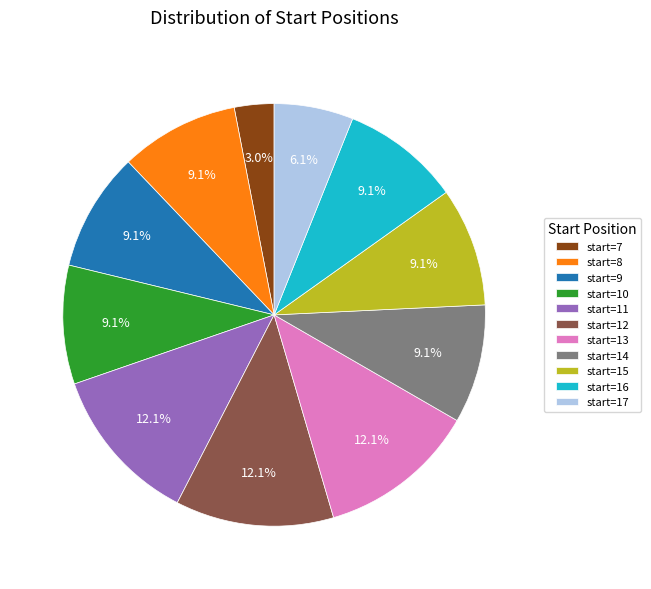

Does start=8 represent more than half of the total?

No